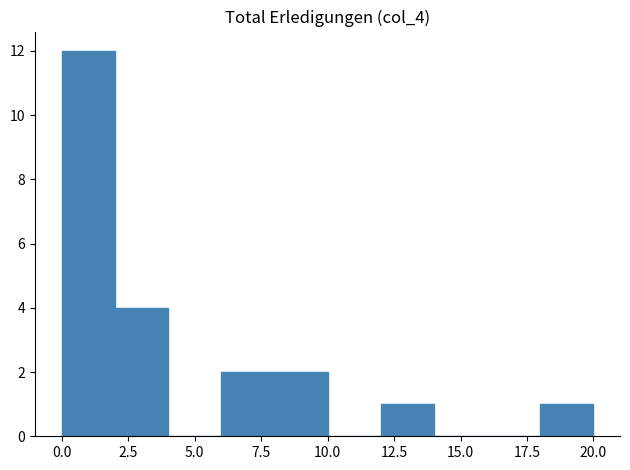

What is the height of the bar covering 6 to 8 on the x-axis? The values are not printed on the chart, so give them approximately, as read against the axis.

2